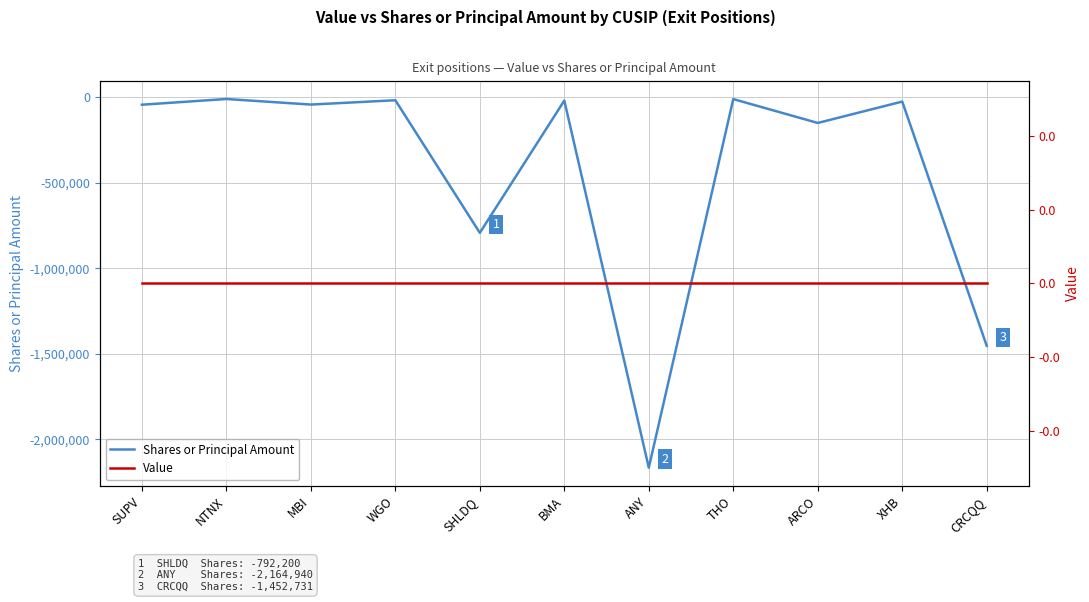

Reading left to right, transcribe all the data shown in this chart.

Shares or Principal Amount: SUPV=-43400	NTNX=-10000	MBI=-42500	WGO=-17300	SHLDQ=-792200	BMA=-19210	ANY=-2164940	THO=-10453	ARCO=-150000	XHB=-25000	CRCQQ=-1452731
Value: SUPV=0	NTNX=0	MBI=0	WGO=0	SHLDQ=0	BMA=0	ANY=0	THO=0	ARCO=0	XHB=0	CRCQQ=0